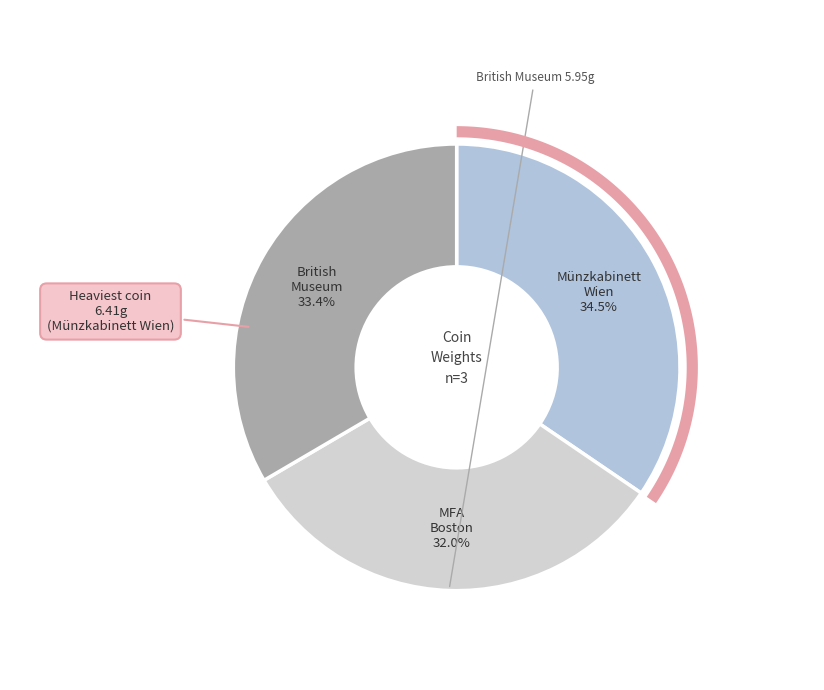

Approximately how many times larger is the value at Münzkabinett Wien compared to British Museum?

1.0